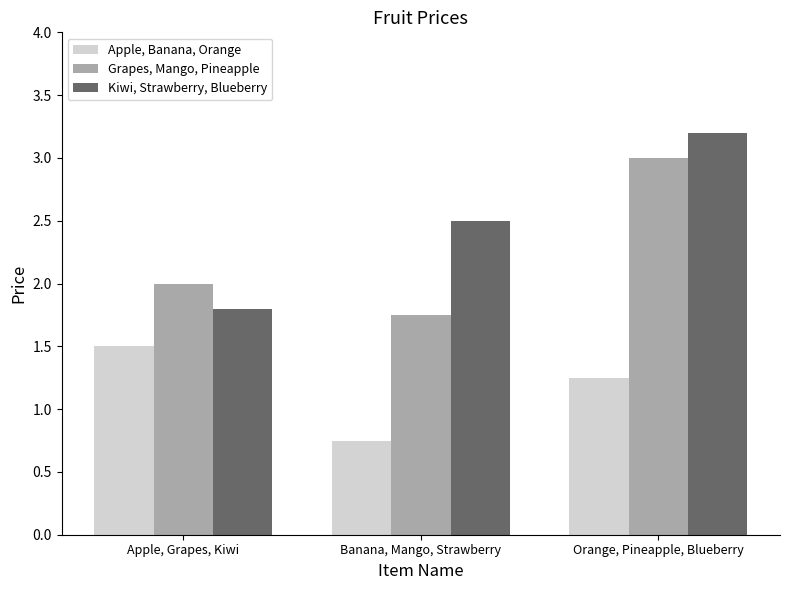

Which series has the largest total across all categories?

Kiwi, Strawberry, Blueberry